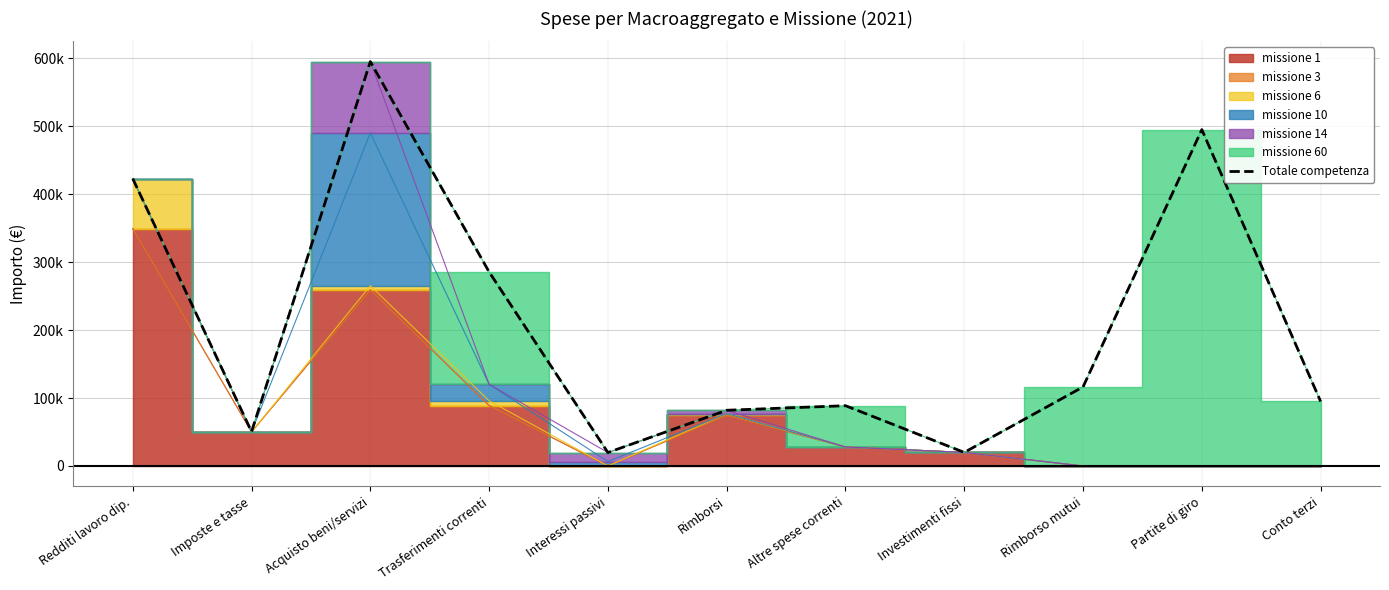

Reading right to left, what are all the values shown in this chart?

Conto terzi=95000.0	Partite di giro=495000.0	Rimborso mutui=116330.4	Investimenti fissi=19983.3	Altre spese correnti=88734.2	Rimborsi=82000.0	Interessi passivi=19763.0	Trasferimenti correnti=285541.8	Acquisto beni/servizi=595120.0	Imposte e tasse=50528.0	Redditi lavoro dip.=422792.0